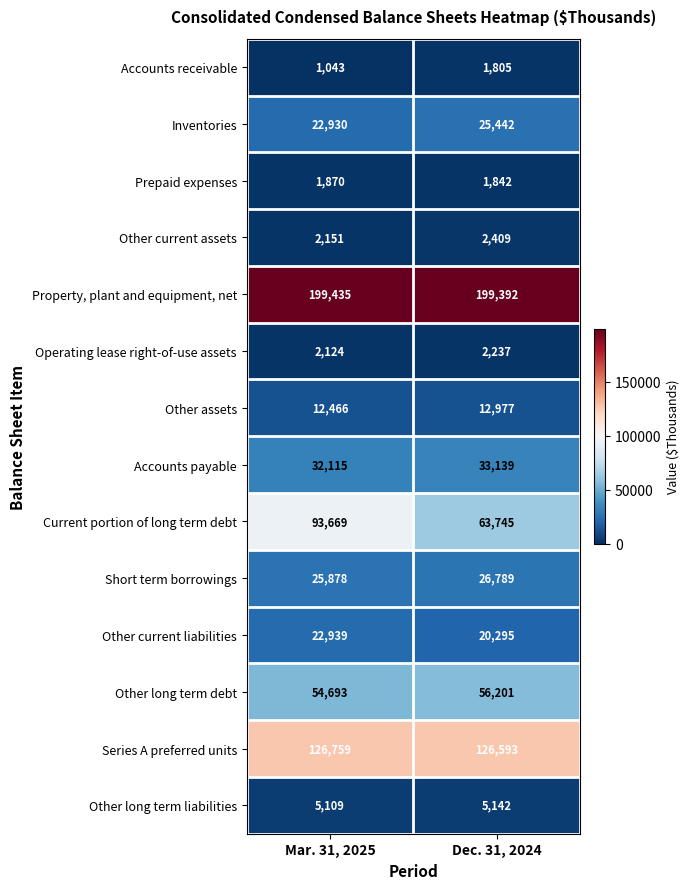

What is the sum of the Short term borrowings values at Dec. 31, 2024 and Mar. 31, 2025?

52667